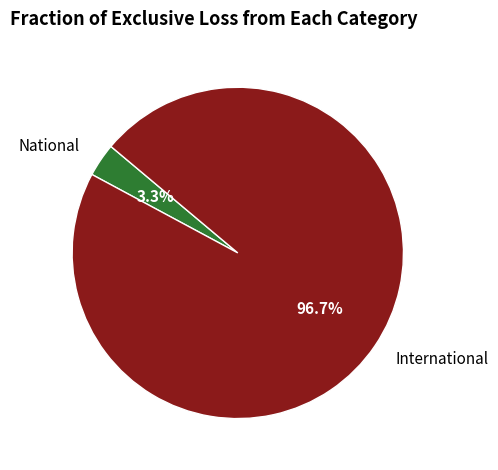

How many slices are in this pie chart?

2